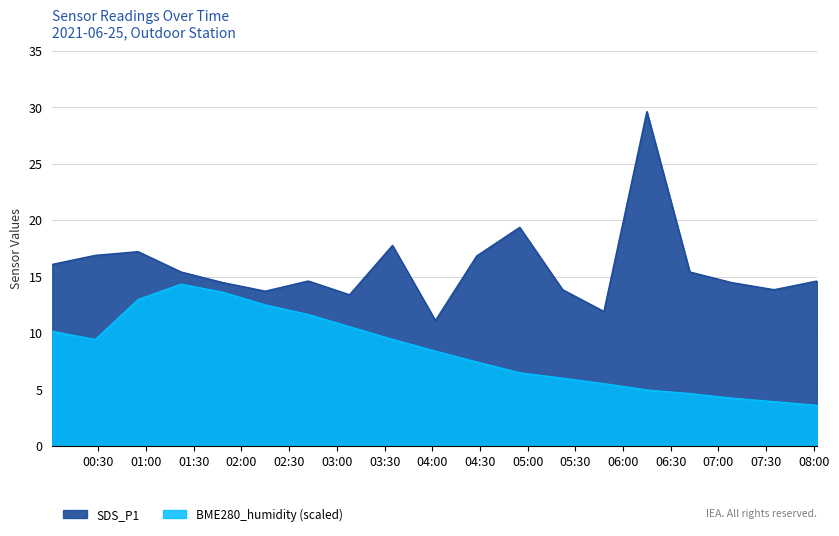

Reading left to right, list all the values displayed in this chart.

BME280_humidity: 2021-06-25 00:01=10.2	2021-06-25 00:28=9.4	2021-06-25 00:55=13.0	2021-06-25 01:22=14.3	2021-06-25 01:48=13.6	2021-06-25 02:15=12.5	2021-06-25 02:42=11.6	2021-06-25 03:08=10.6	2021-06-25 03:35=9.4	2021-06-25 04:02=8.4	2021-06-25 04:28=7.4	2021-06-25 04:55=6.5	2021-06-25 05:22=6.0	2021-06-25 05:48=5.5	2021-06-25 06:15=5.0	2021-06-25 06:42=4.6	2021-06-25 07:08=4.2	2021-06-25 07:35=3.9	2021-06-25 08:02=3.6
SDS_P1: 2021-06-25 00:01=16.1	2021-06-25 00:28=16.9	2021-06-25 00:55=17.2	2021-06-25 01:22=15.4	2021-06-25 01:48=14.5	2021-06-25 02:15=13.7	2021-06-25 02:42=14.6	2021-06-25 03:08=13.4	2021-06-25 03:35=17.8	2021-06-25 04:02=11.1	2021-06-25 04:28=16.8	2021-06-25 04:55=19.4	2021-06-25 05:22=13.8	2021-06-25 05:48=11.9	2021-06-25 06:15=29.6	2021-06-25 06:42=15.4	2021-06-25 07:08=14.5	2021-06-25 07:35=13.8	2021-06-25 08:02=14.6